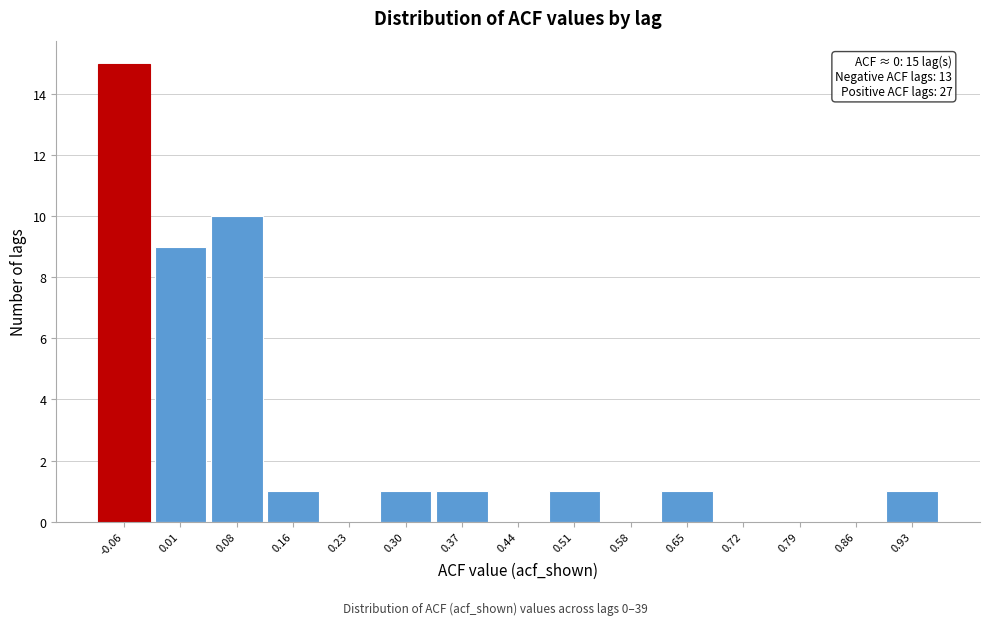

Reading left to right, list all the values displayed in this chart.

-0.06=15	0.01=9	0.08=10	0.16=1	0.23=0	0.30=1	0.37=1	0.44=0	0.51=1	0.58=0	0.65=1	0.72=0	0.79=0	0.86=0	0.93=1